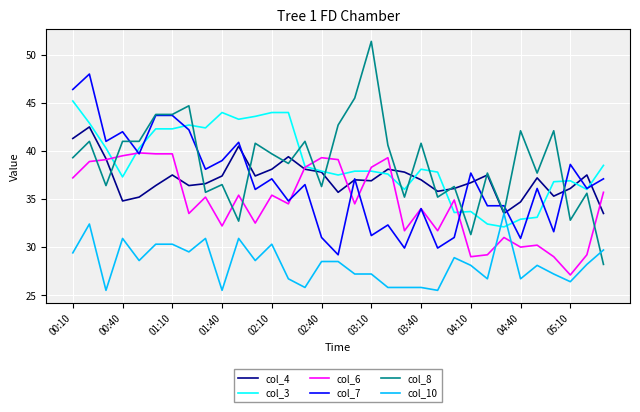

List the series in order of their peak value, highest first.

col_8, col_7, col_3, col_4, col_6, col_10